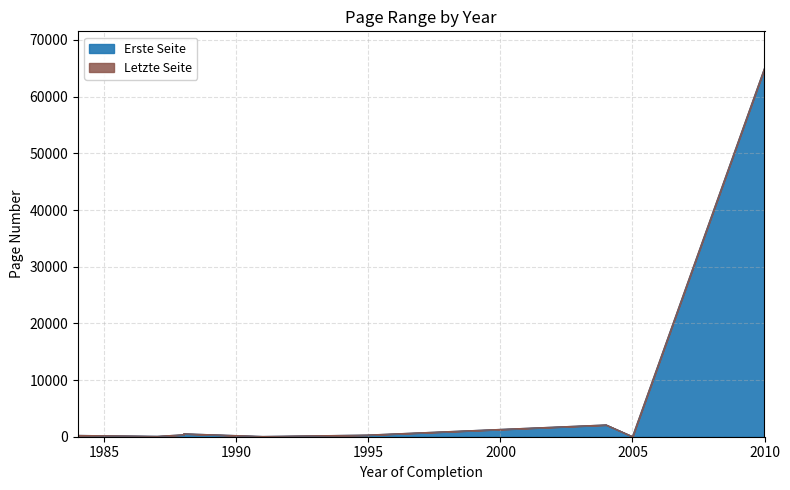

How many data points does each series have?

10